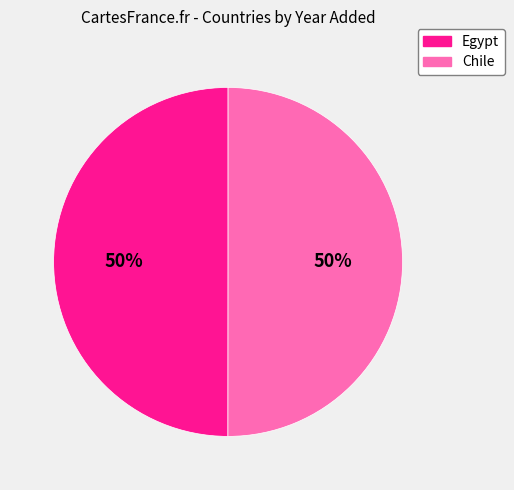

Is it true that Egypt is 50% of the pie?

True